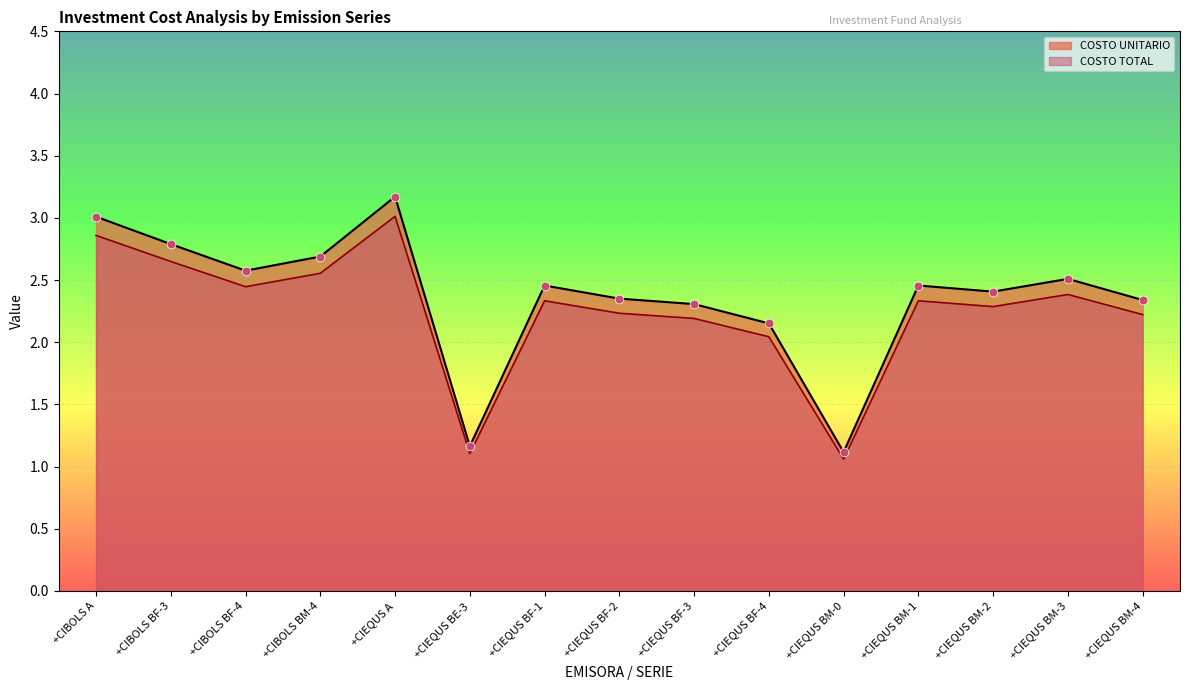

Which series has the largest total across all categories?

COSTO UNITARIO